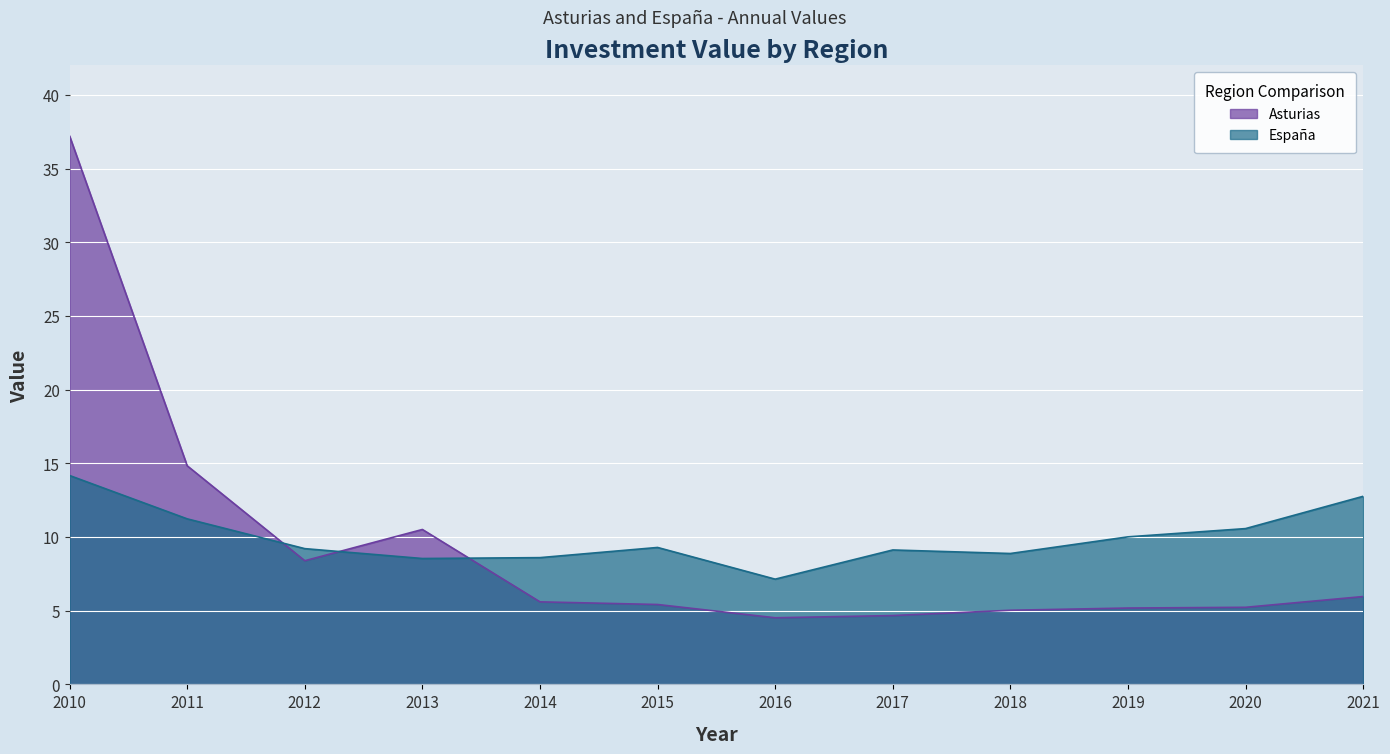

How many lines are shown in the chart?

2